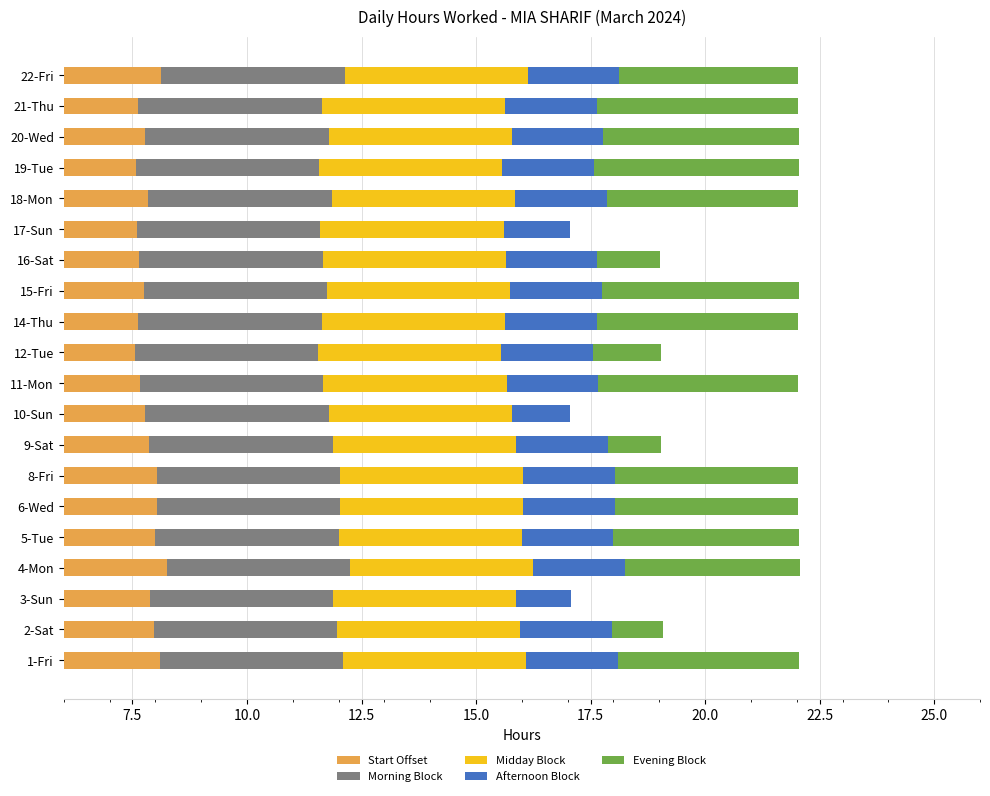

How many bars are there in total?

100